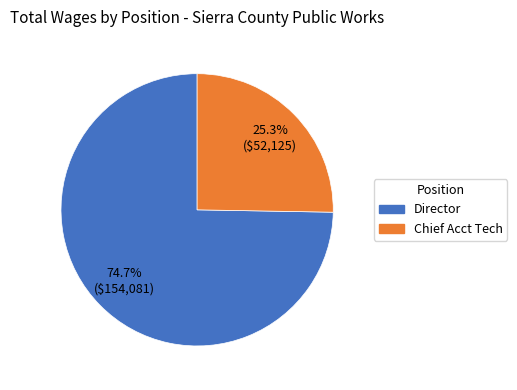

True or false: Chief Acct Tech accounts for 16% of the total.

False